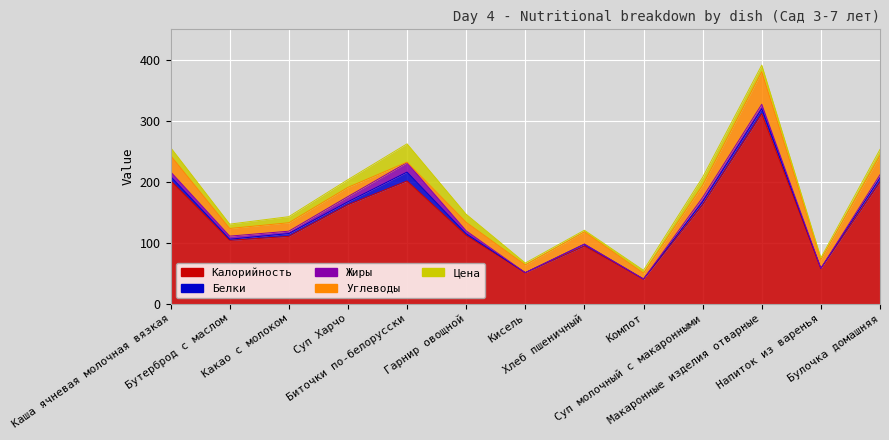

Which series changed the most between Хлеб пшеничный and Булочка домашняя?

Калорийность